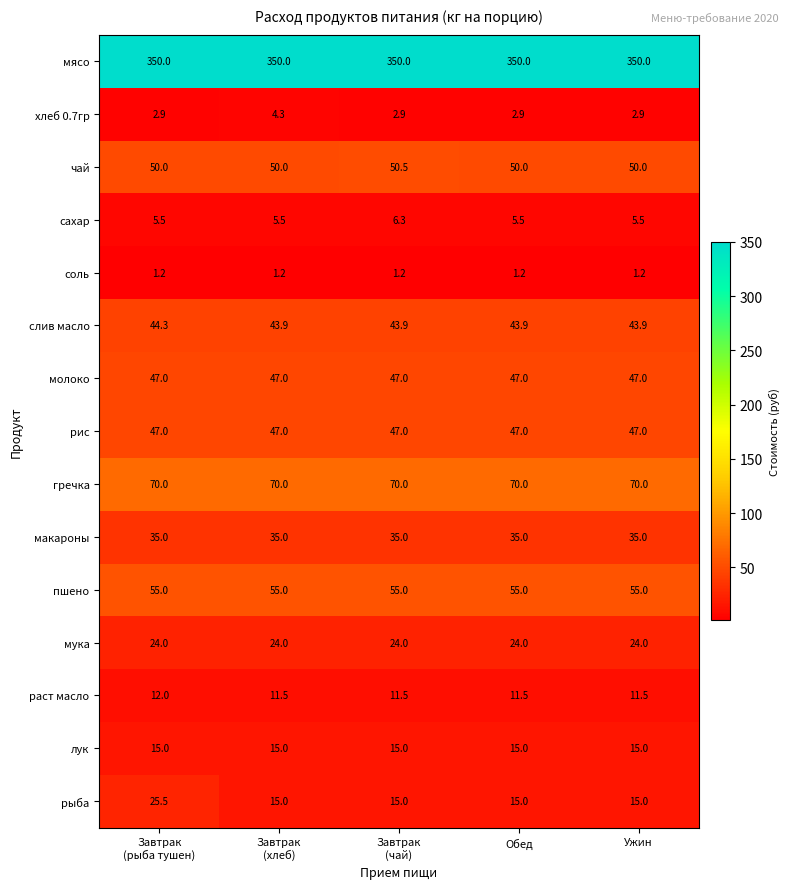

How many data points does each series have?

5